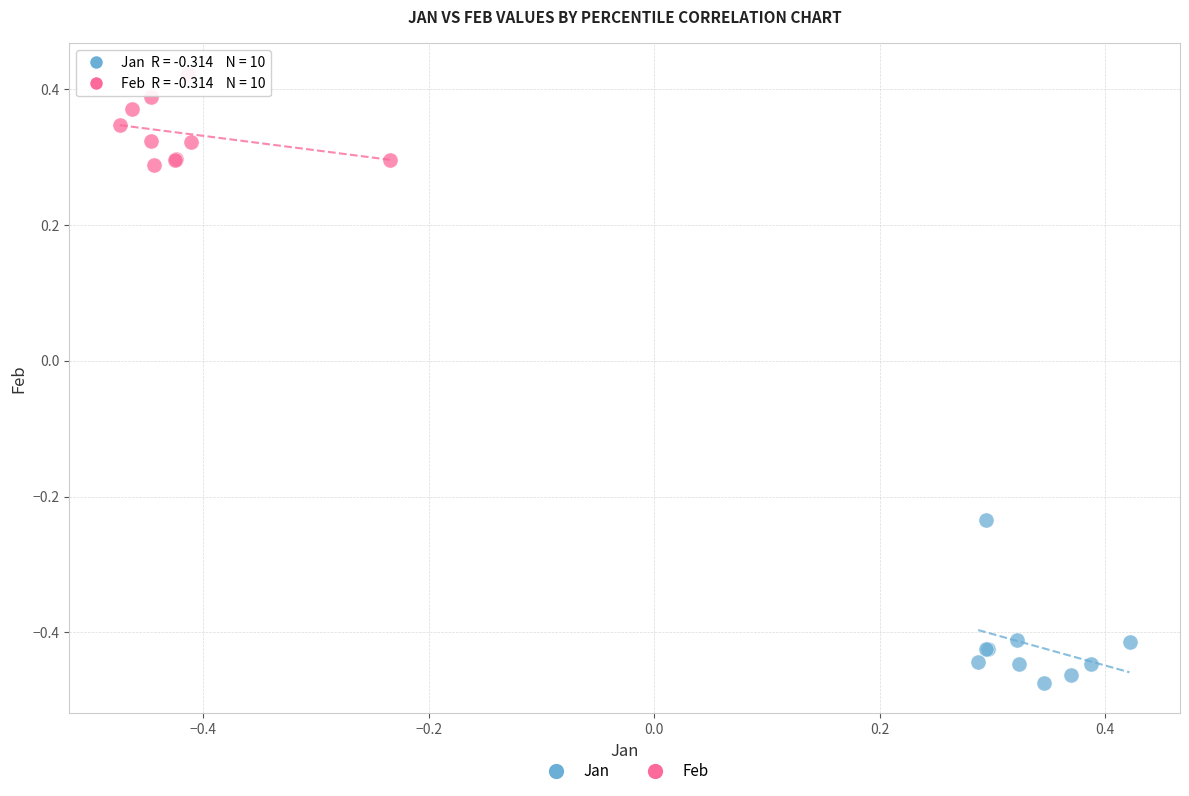

Which series has the widest spread of Y values?

Jan